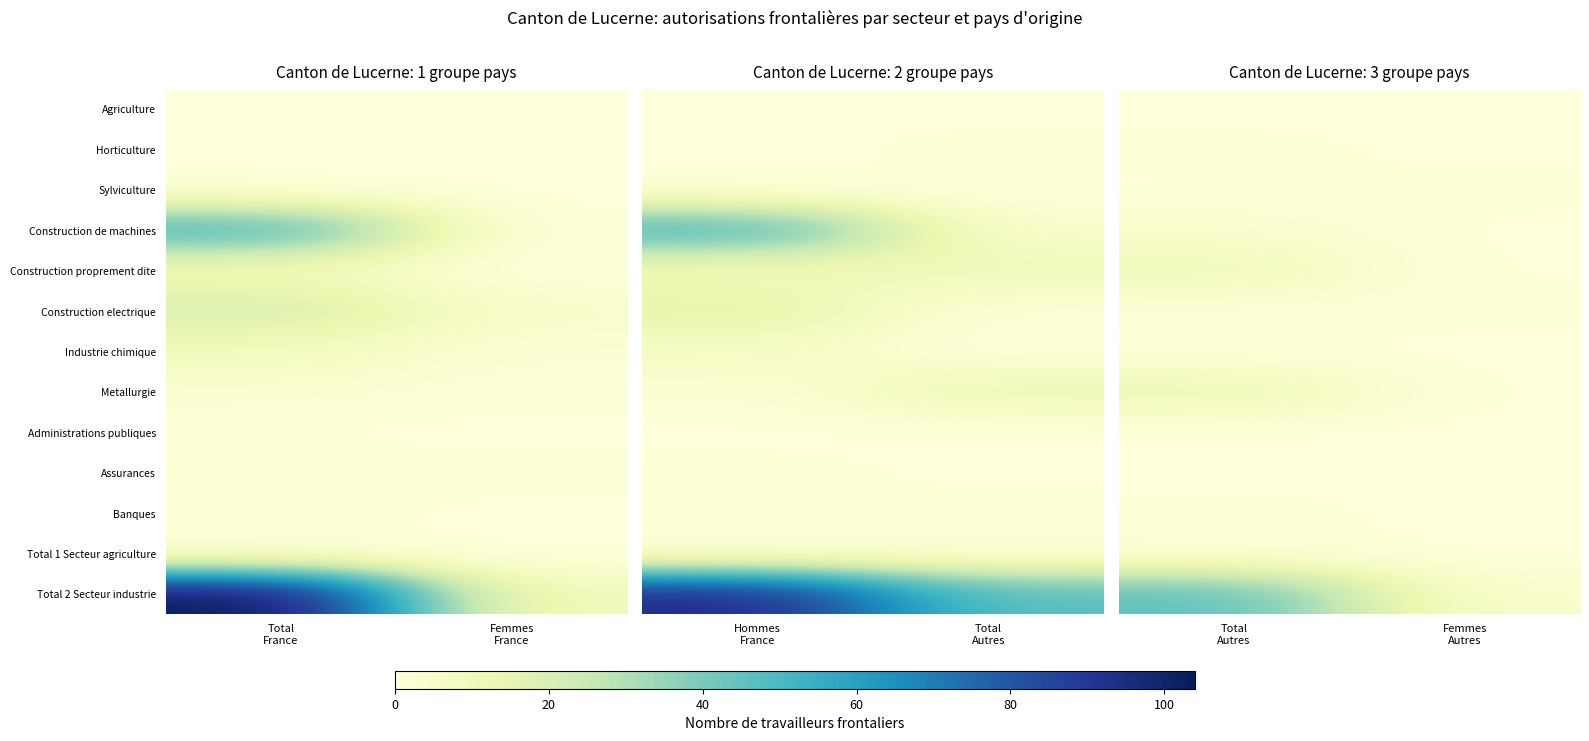

Which series has the widest spread of values?

Total 2 Secteur industrie